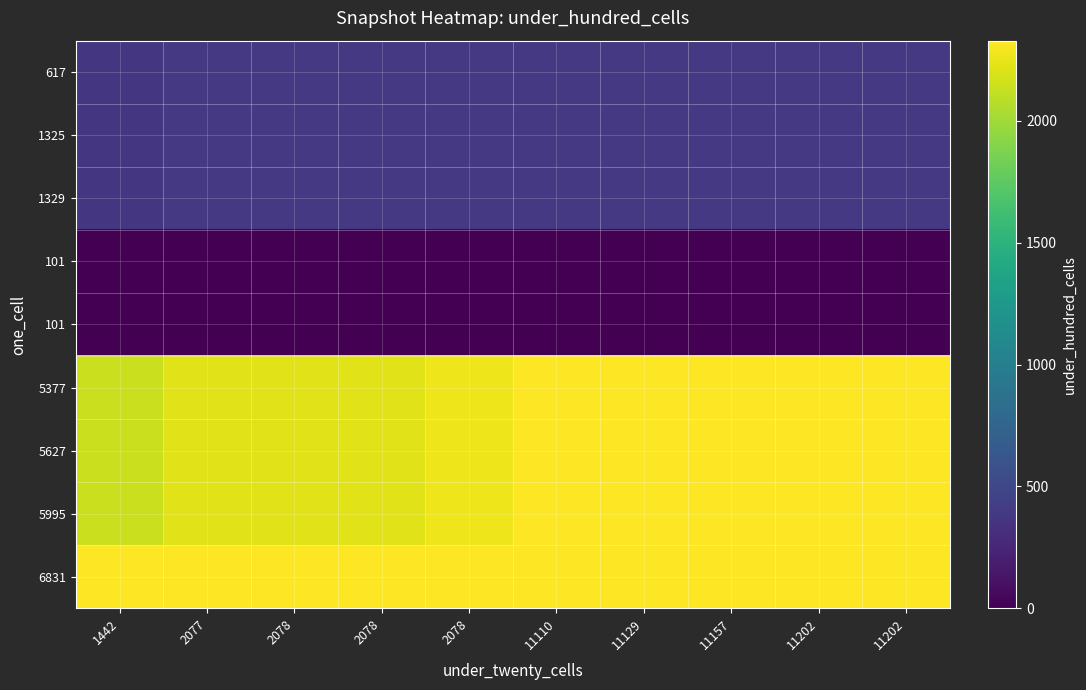

Count the number of data series in this chart.

9